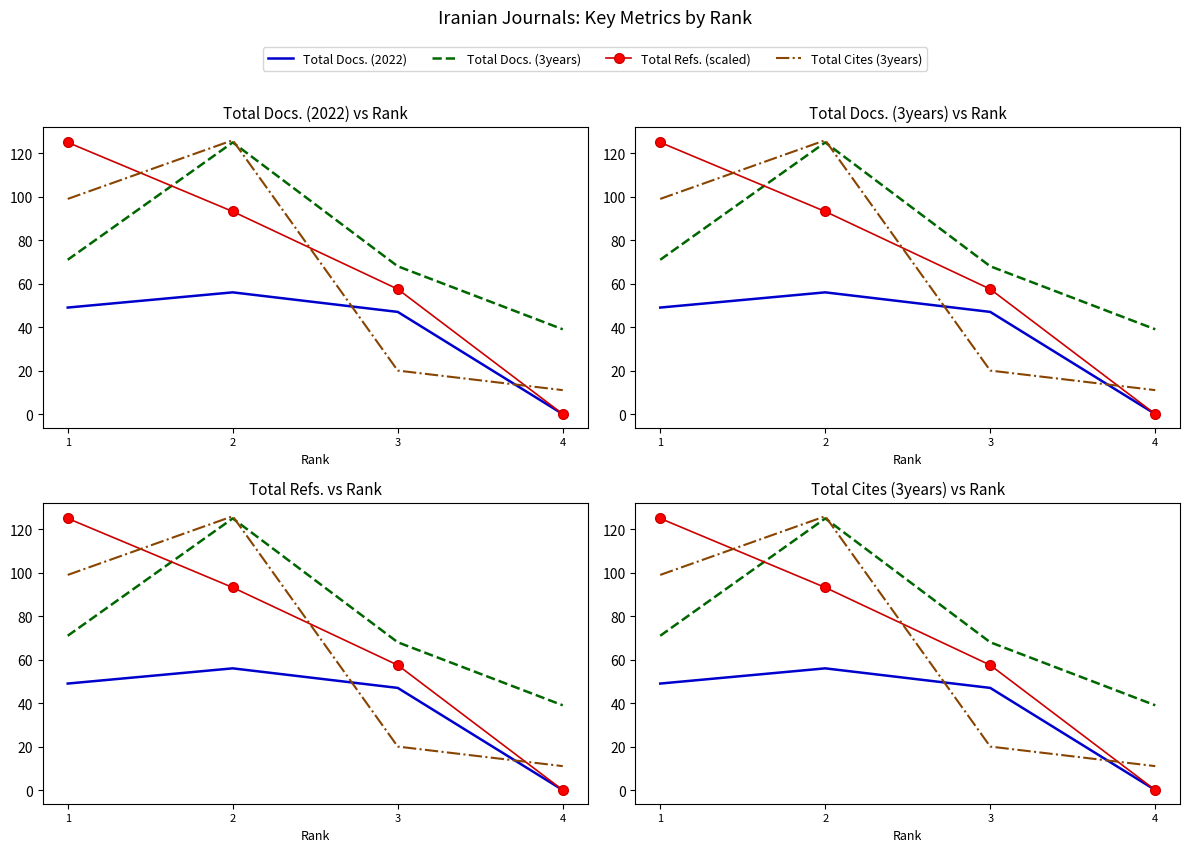

How many lines are shown in the chart?

4